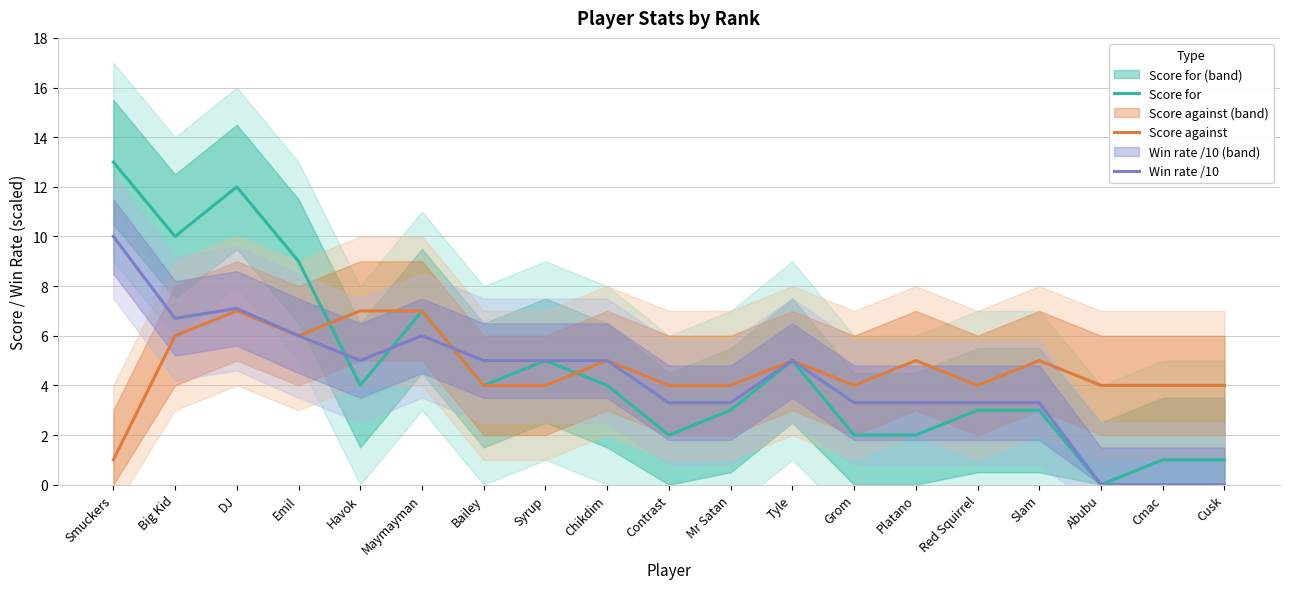

At how many categories does at least one series exceed 1?

19